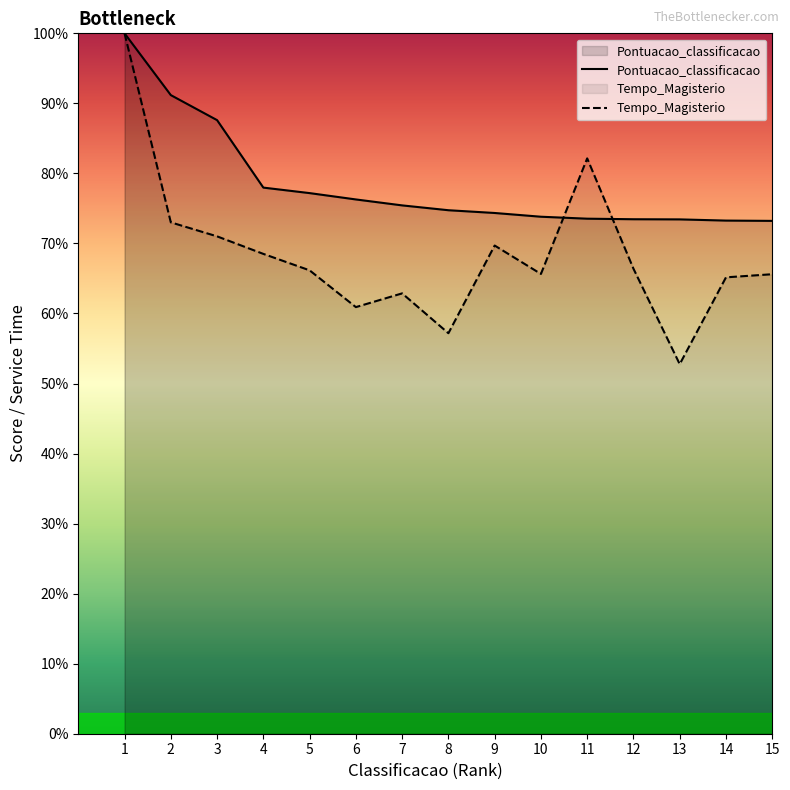

Reading left to right, list all the values displayed in this chart.

Pontuacao_classificacao: 1=100.0	2=91.2	3=87.6	4=78.0	5=77.2	6=76.3	7=75.4	8=74.7	9=74.3	10=73.8	11=73.5	12=73.5	13=73.4	14=73.3	15=73.2
Tempo_Magisterio: 1=100.0	2=73.0	3=71.0	4=68.5	5=66.2	6=60.9	7=62.9	8=57.2	9=69.7	10=65.6	11=82.1	12=66.4	13=52.8	14=65.2	15=65.6